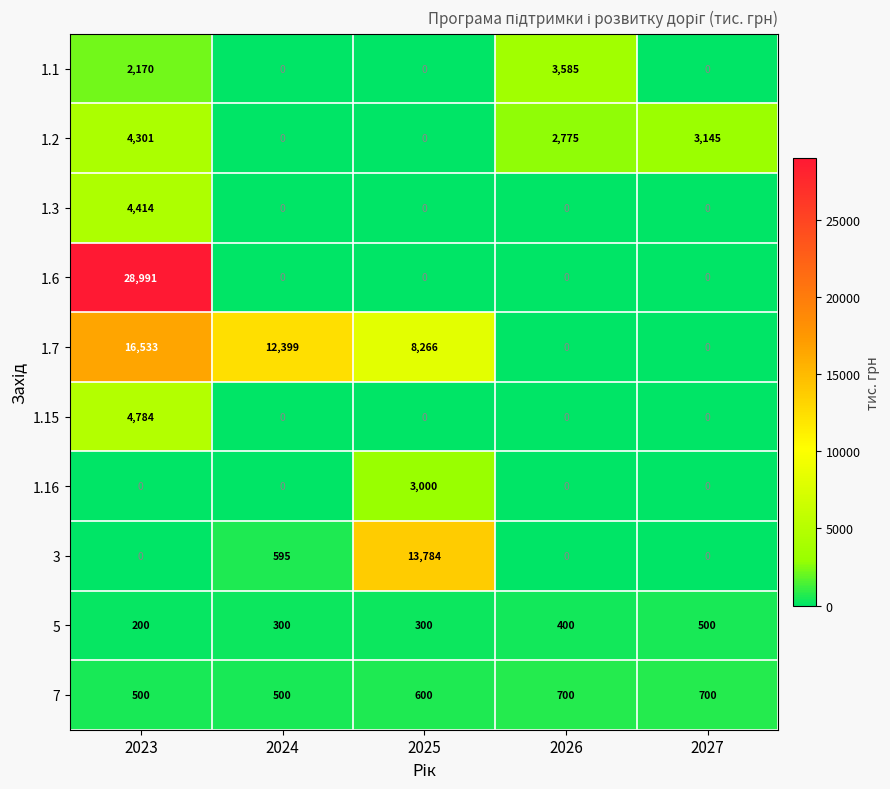

What is the spread (max minus min) of values at 2026?

3585